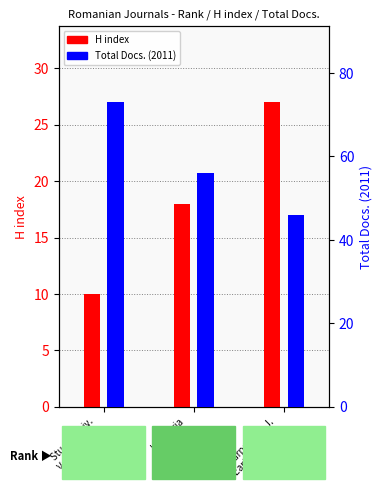

Reading left to right, extract all data points from this chart.

H index: Studia Univ.
Vasile Goldis=10	Industria
Textila=18	Carpathian J.
Earth Environ.=27
Total Docs. (2011): Studia Univ.
Vasile Goldis=73	Industria
Textila=56	Carpathian J.
Earth Environ.=46